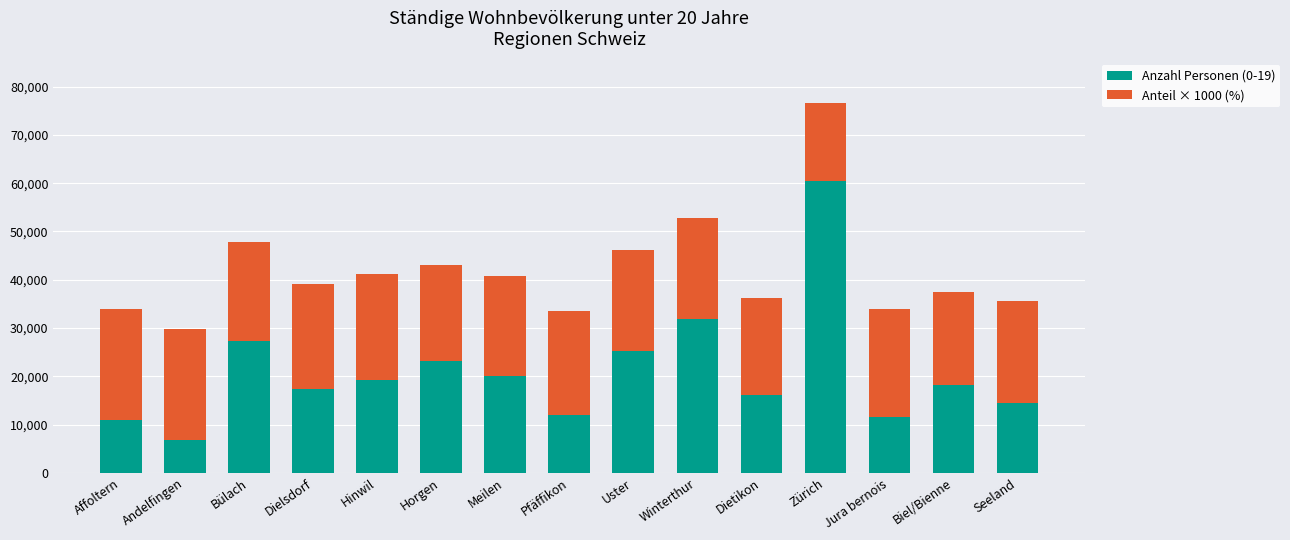

At which category is the sum across all series the highest?

Zürich